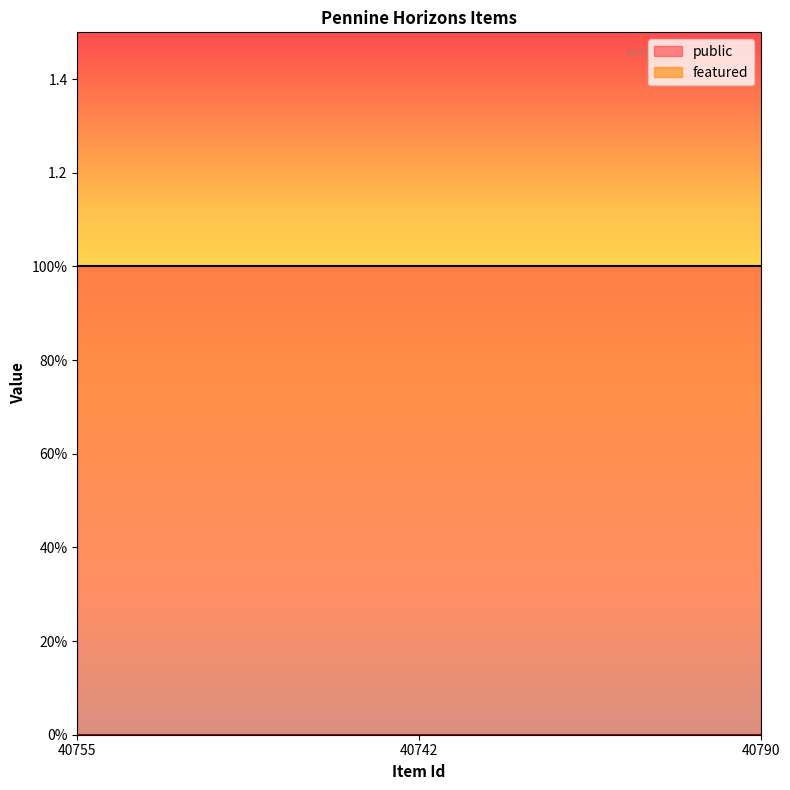

What is the difference between the highest and lowest values at 40790?

1